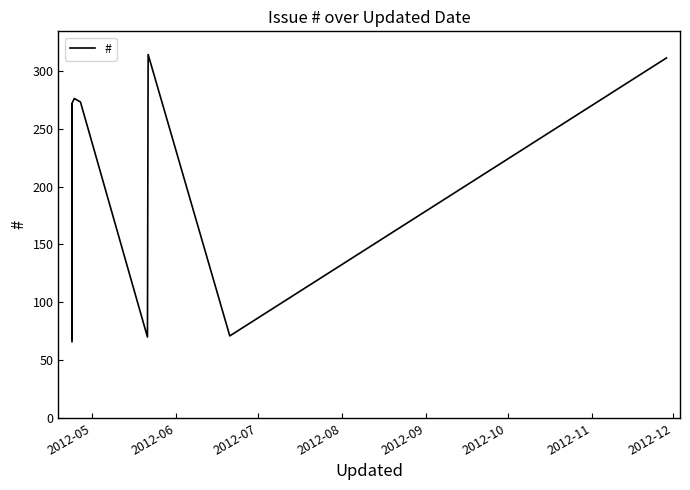

What is the difference between the maximum and minimum values?

248